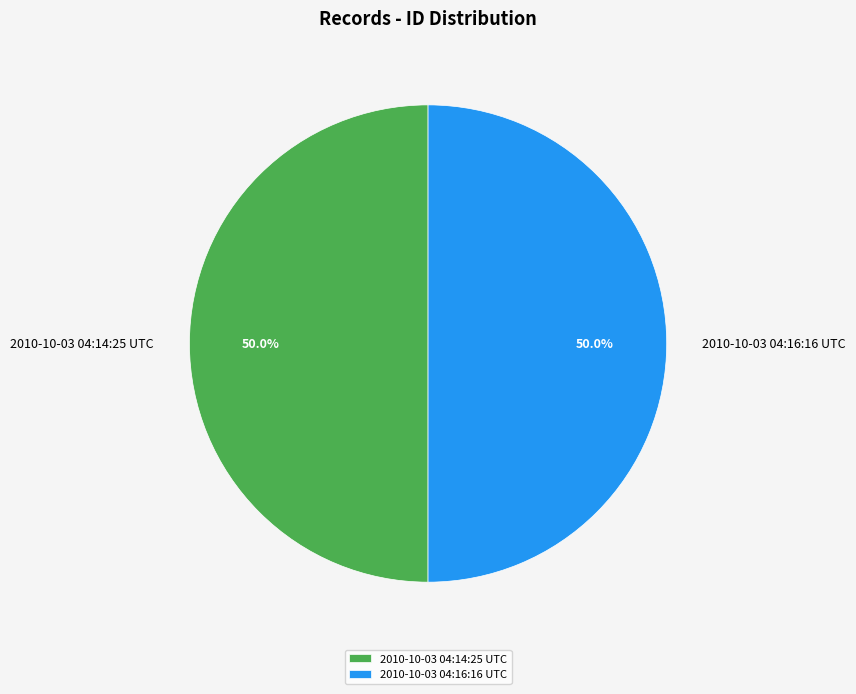

How many slices are in this pie chart?

2